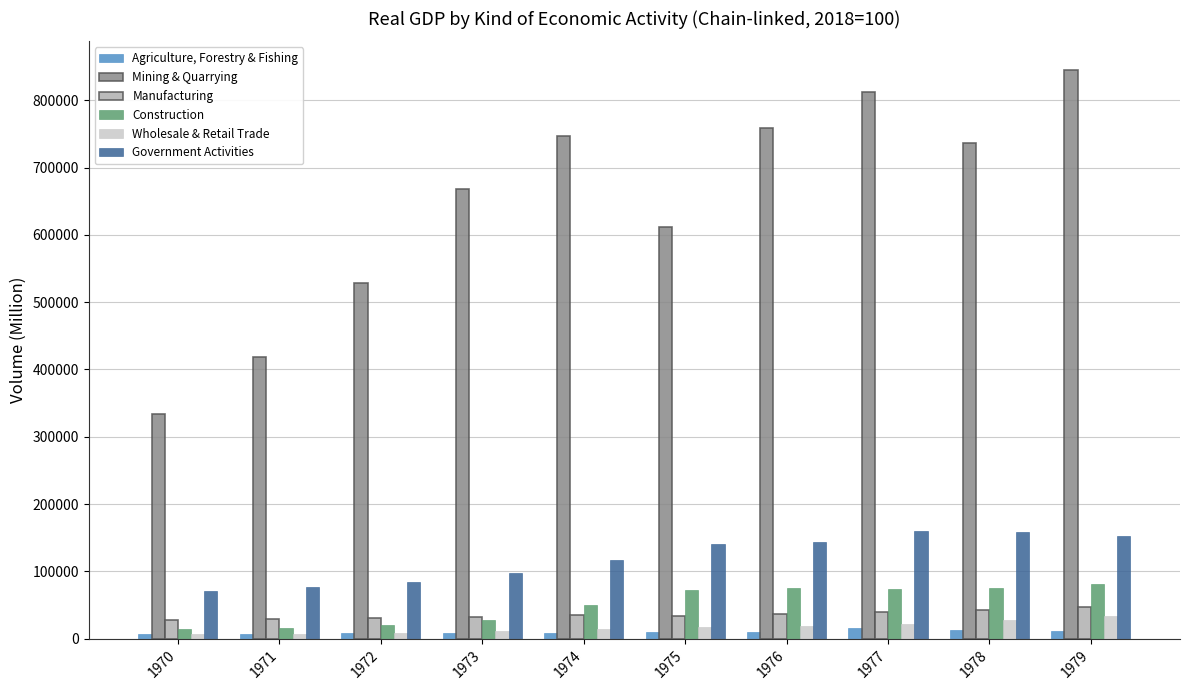

What is the greatest value displayed?

845470.4